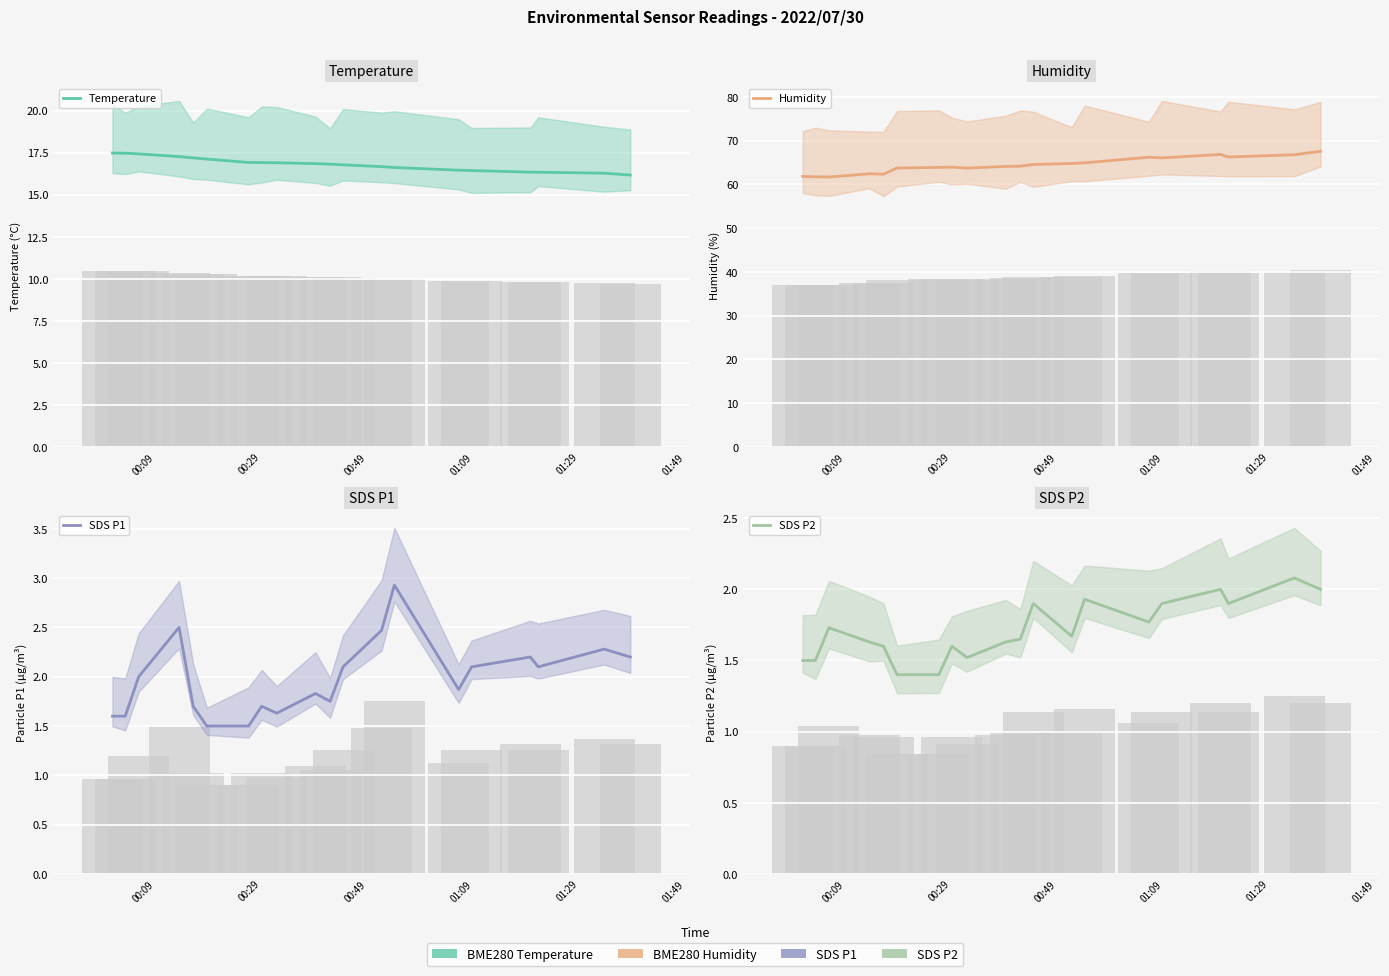

What is the label of the 10th bar from the left?

9